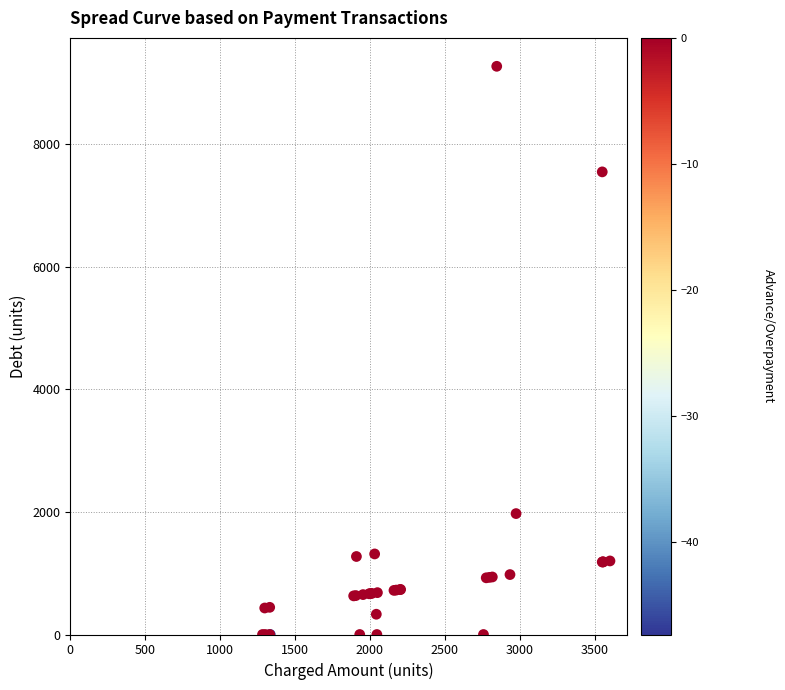

What Y value in the scatter plot is closest to 4637?

1973.6